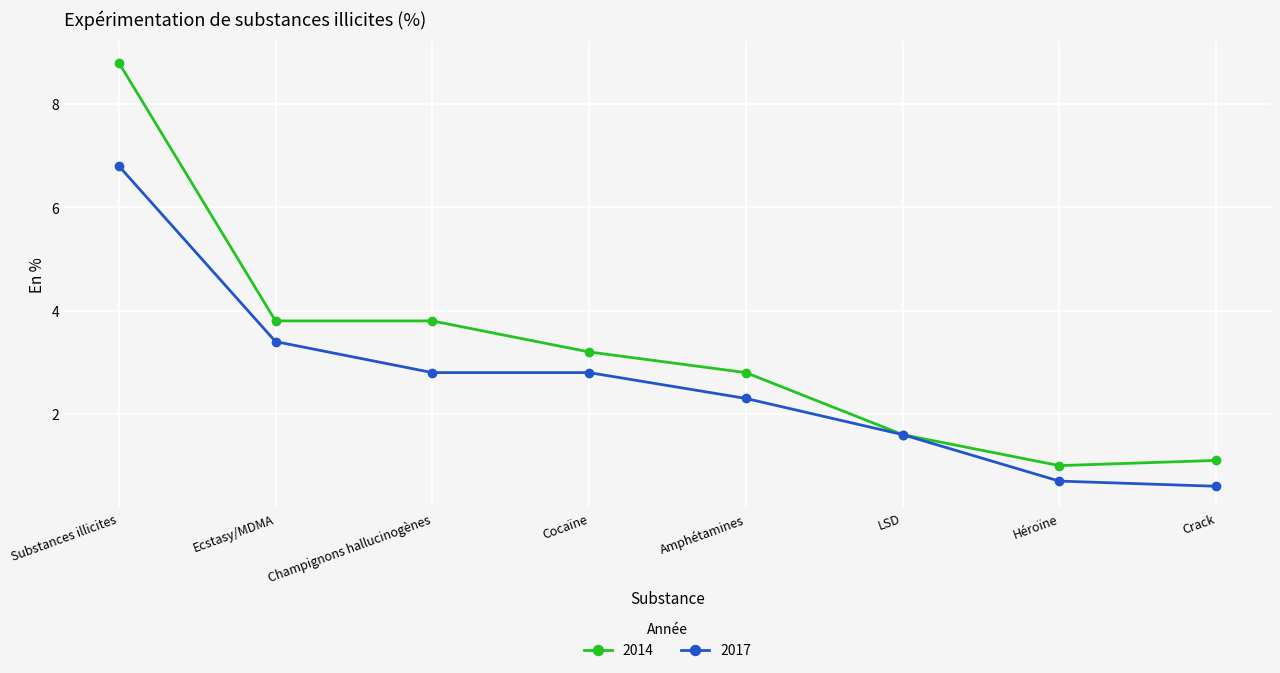

Rank the series at Ecstasy/MDMA from highest to lowest value.

2014, 2017